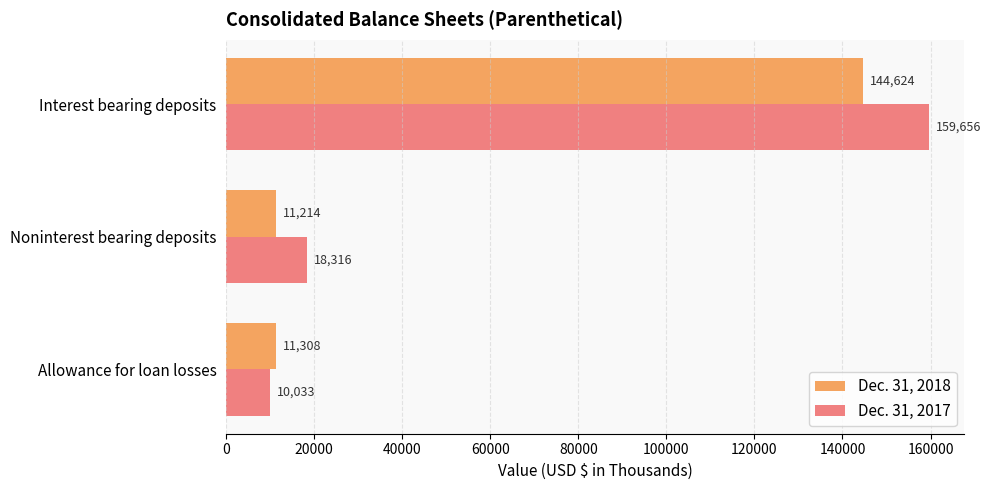

How many values in the Dec. 31, 2018 series are below 11308?

1